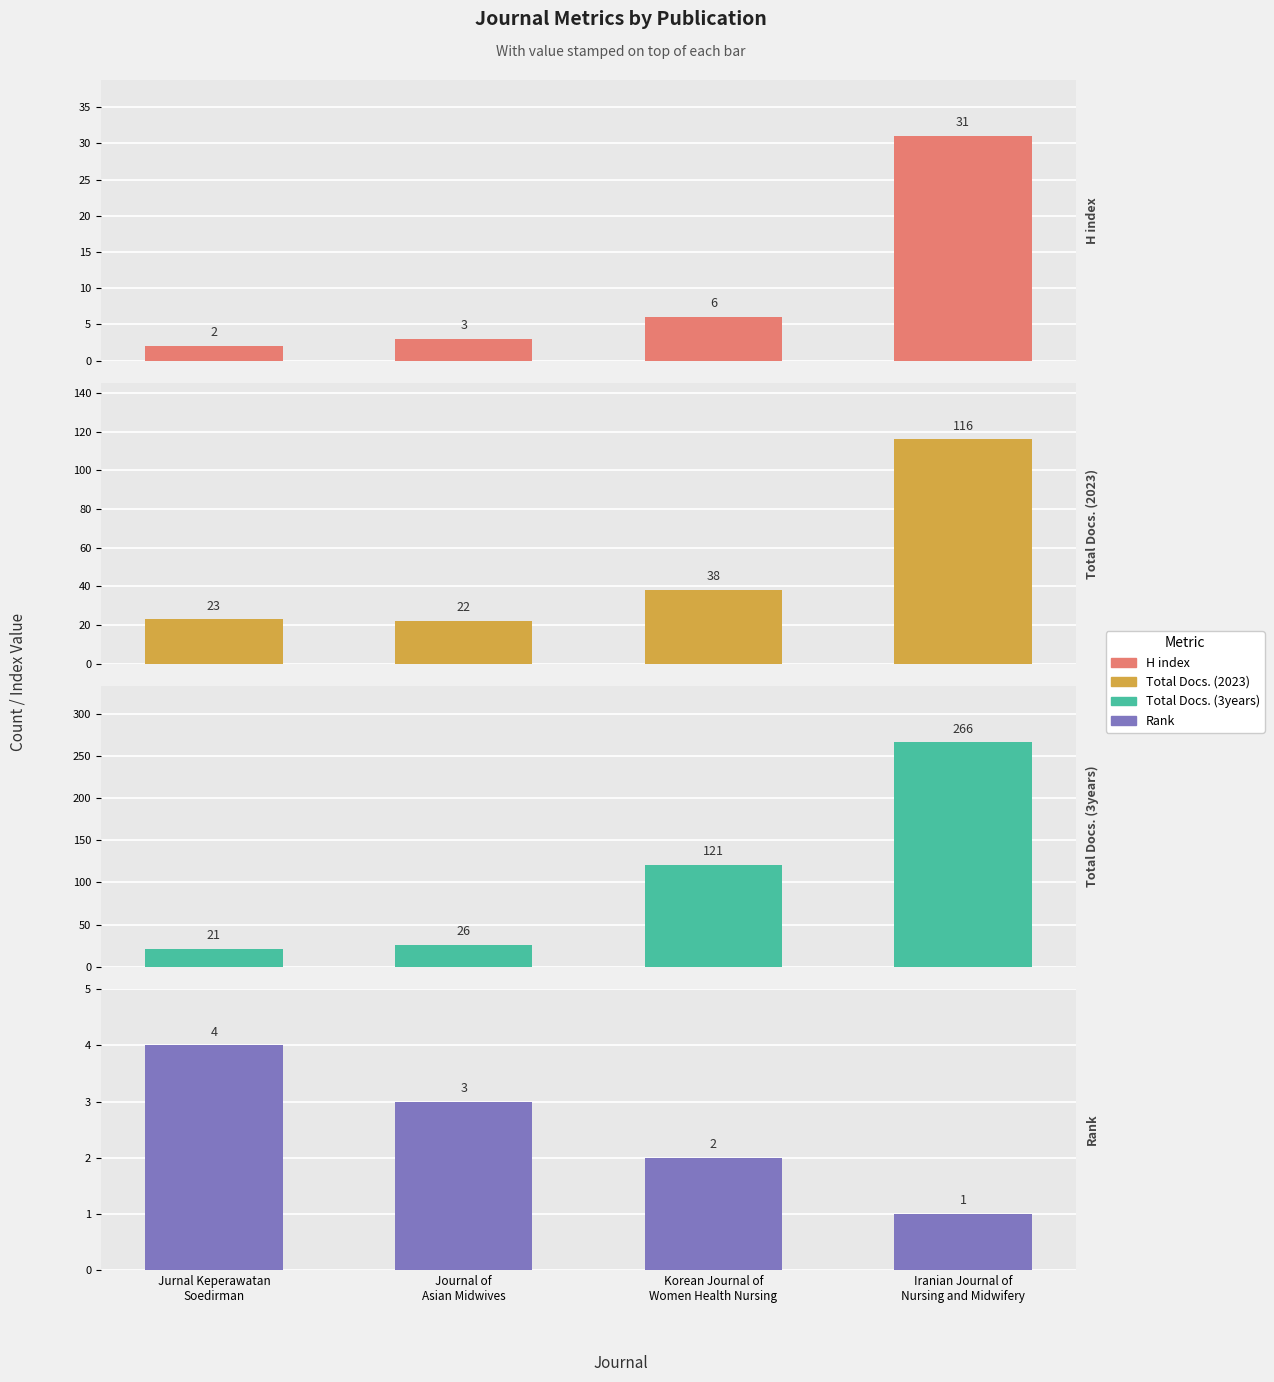

Rank the series at Iranian Journal of
Nursing and Midwifery from lowest to highest value.

Rank, H index, Total Docs. (2023), Total Docs. (3years)